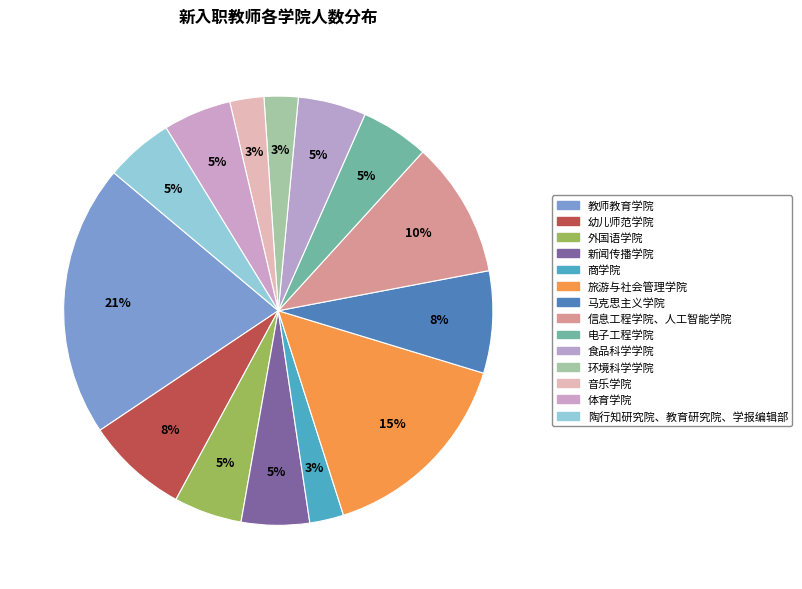

How many segments does this pie chart have?

14